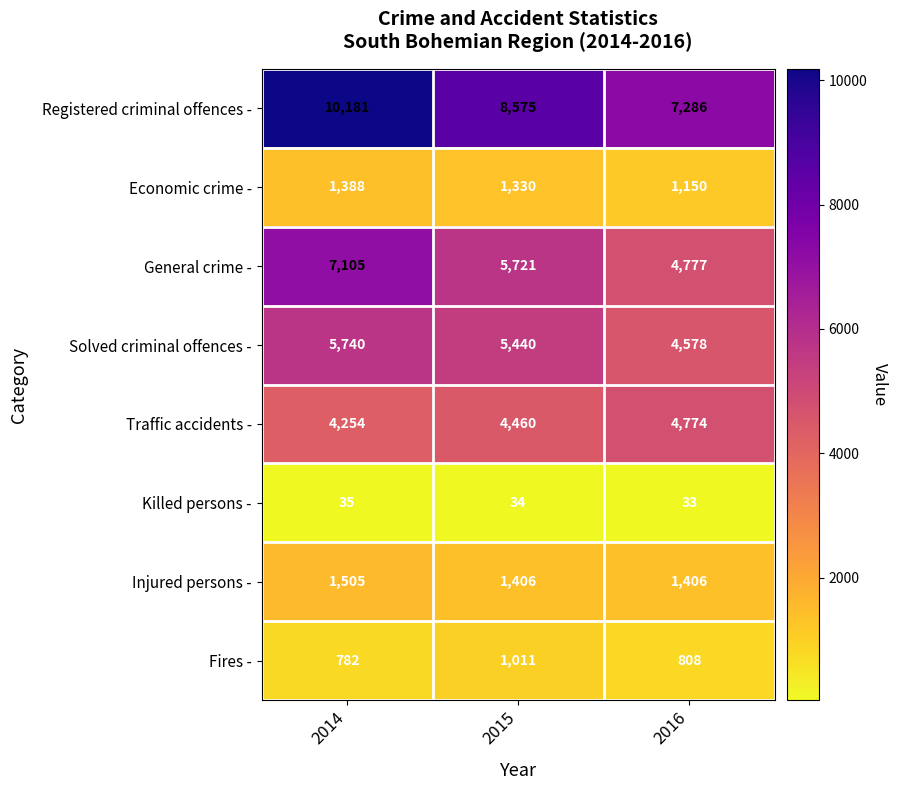

Reading right to left, extract all data points from this chart.

Registered criminal offences -: 7286	8575	10181
Economic crime -: 1150	1330	1388
General crime -: 4777	5721	7105
Solved criminal offences -: 4578	5440	5740
Traffic accidents -: 4774	4460	4254
Killed persons -: 33	34	35
Injured persons -: 1406	1406	1505
Fires -: 808	1011	782